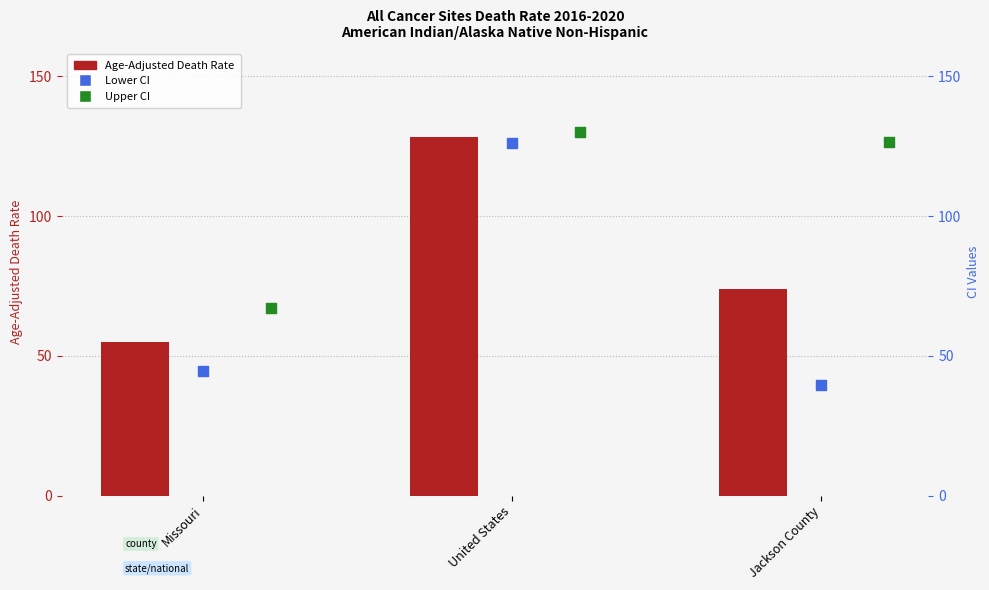

Which series contains the highest Y value?

Upper CI